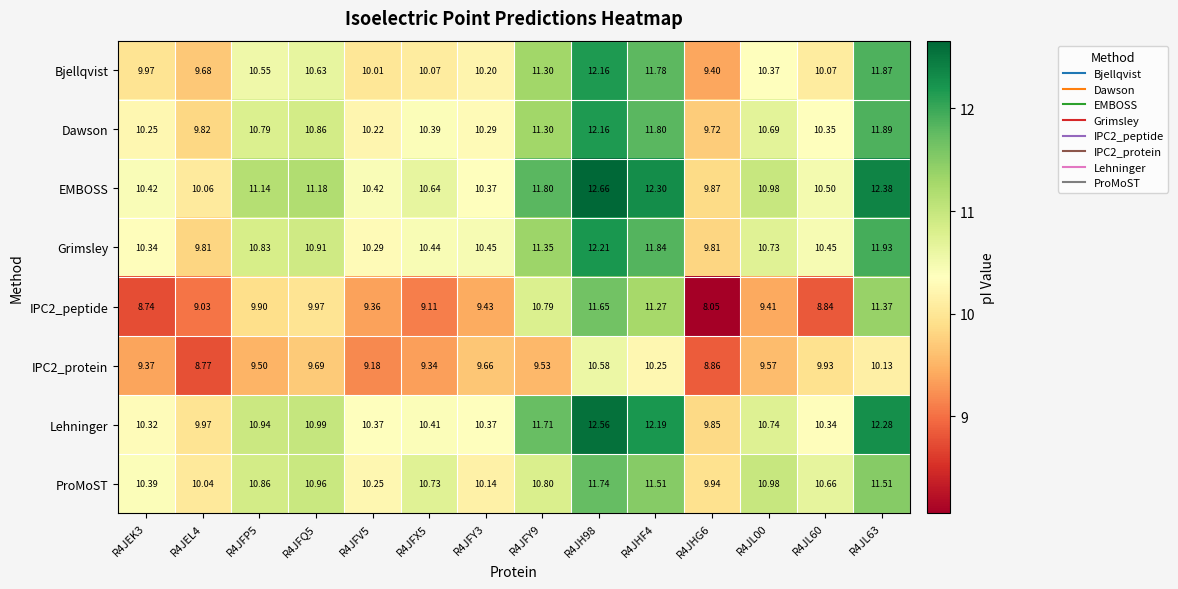

Which category has the lowest value across all series?

R4JHG6